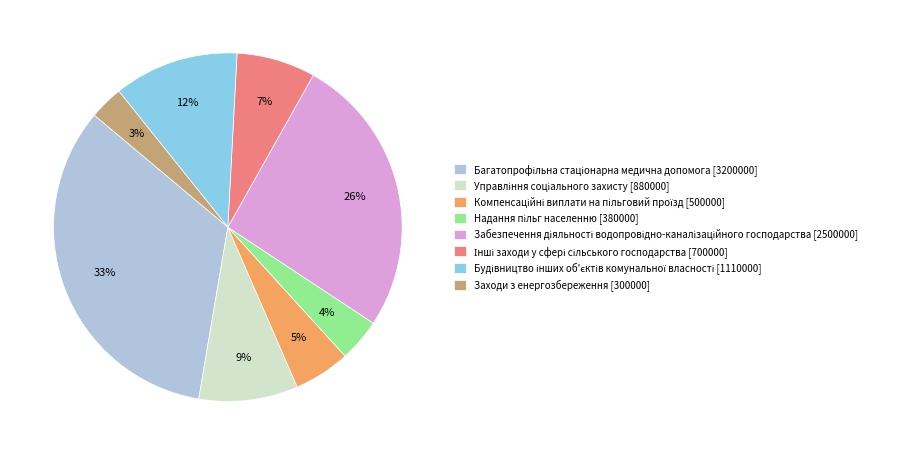

To the nearest percent, what is the average slice percentage?

12%